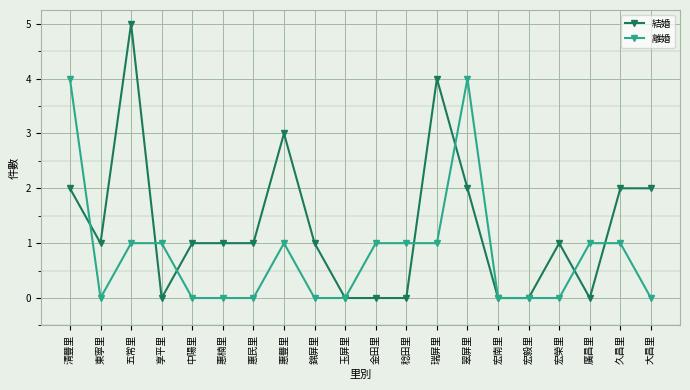

After their last crossing, which series has the higher values: 離婚 or 結婚?

結婚